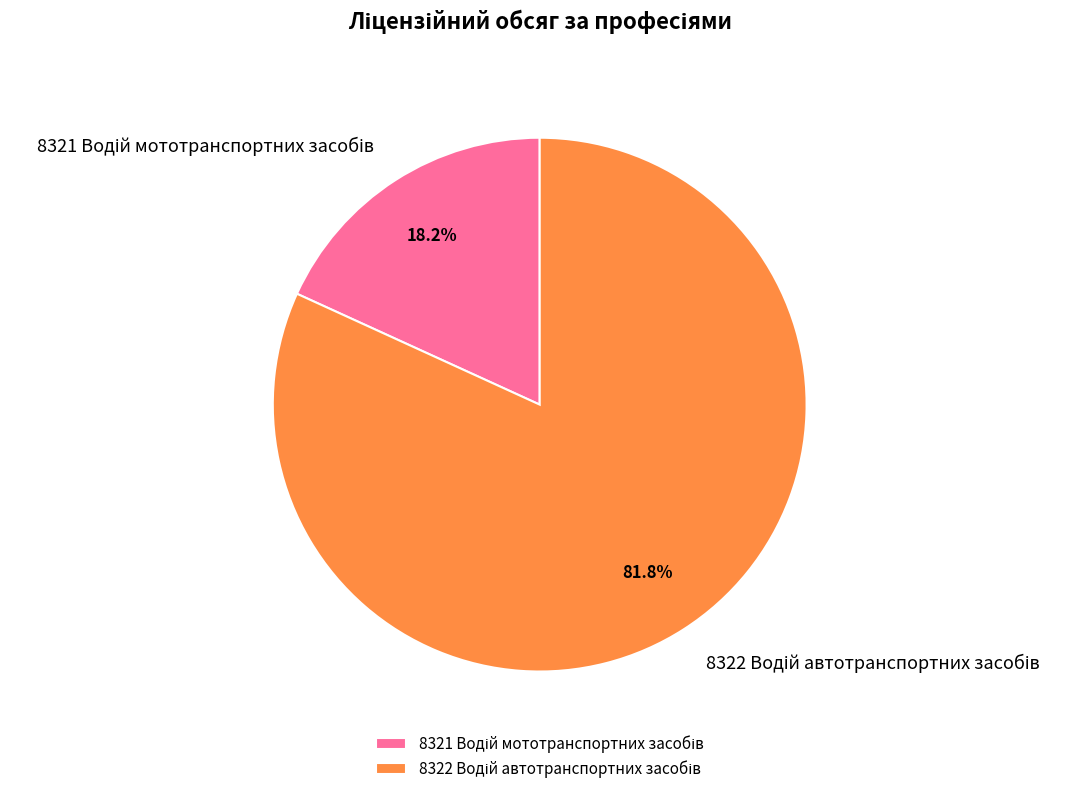

Is there any slice that represents more than half of the pie?

Yes